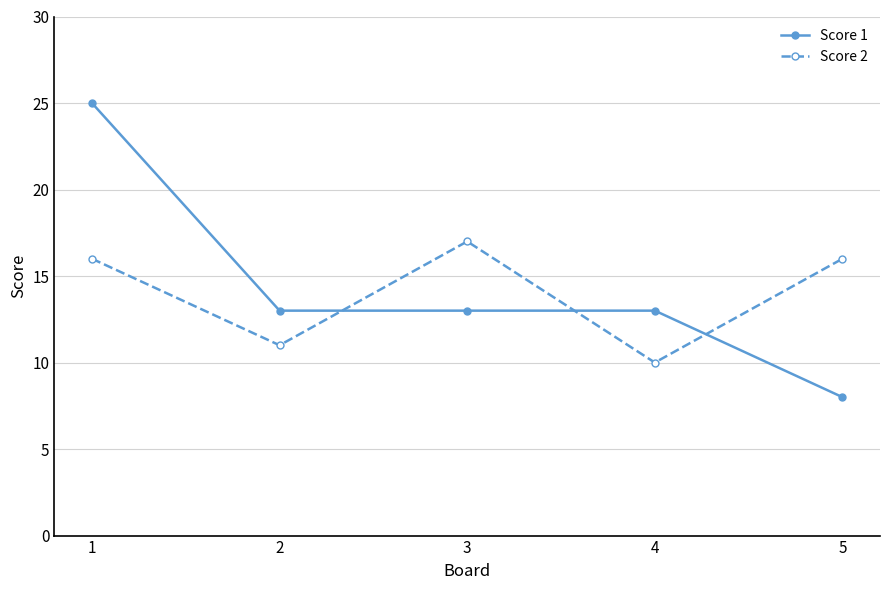

What is the approximate value of Score 2 at 4?

10